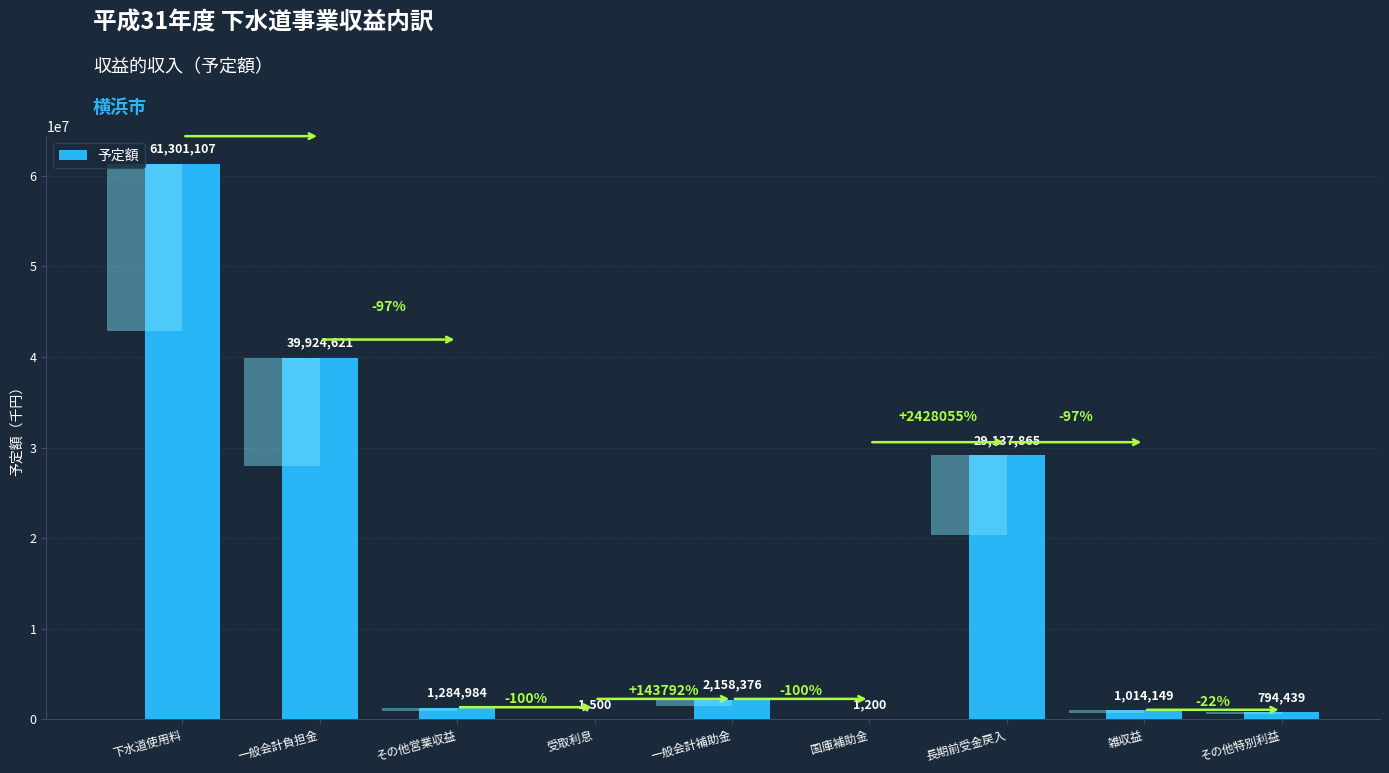

What is the label of the 4th bar from the left?

受取利息